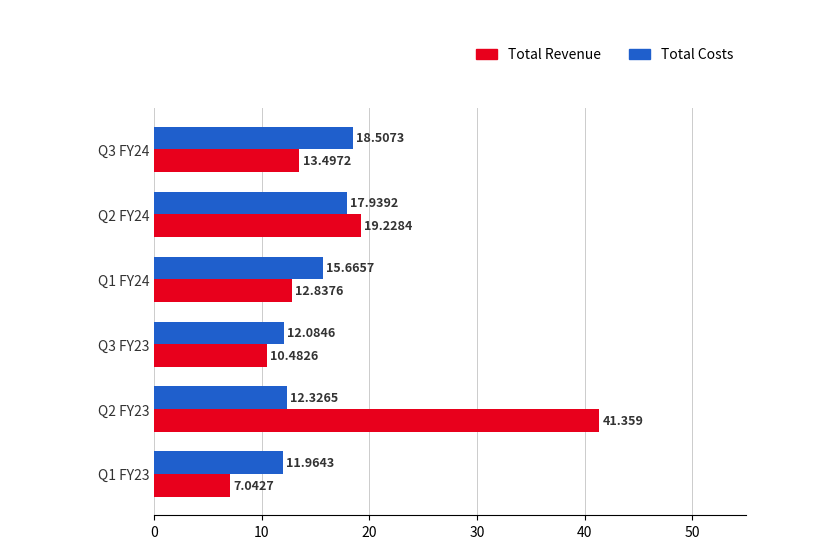

List the series in order of their peak value, highest first.

Total Revenue, Total Costs